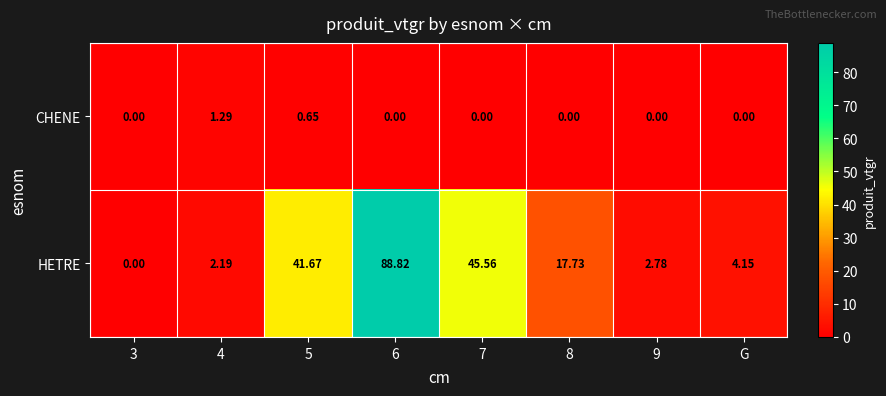

At 4, list the series in order from largest to smallest.

HETRE, CHENE